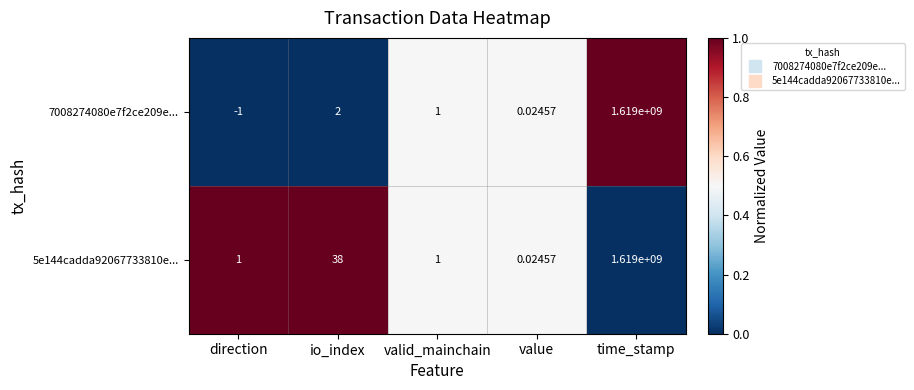

At which label is 7008274080e7f2ce209e... closest to 809499999?

io_index